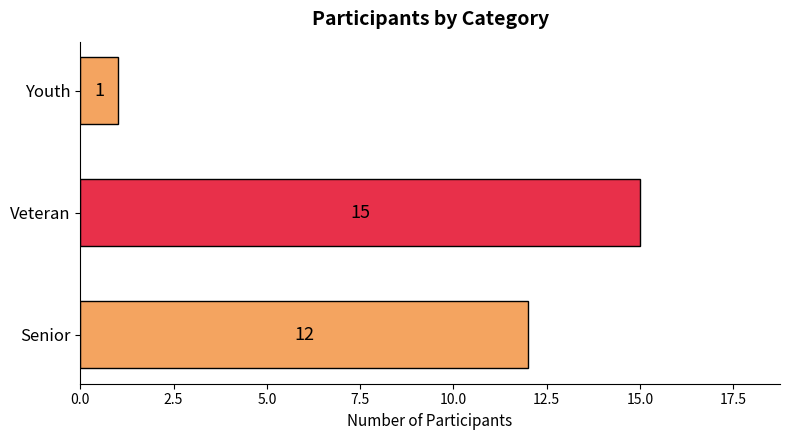

Are the bars grouped side by side (vs. stacked)?

No